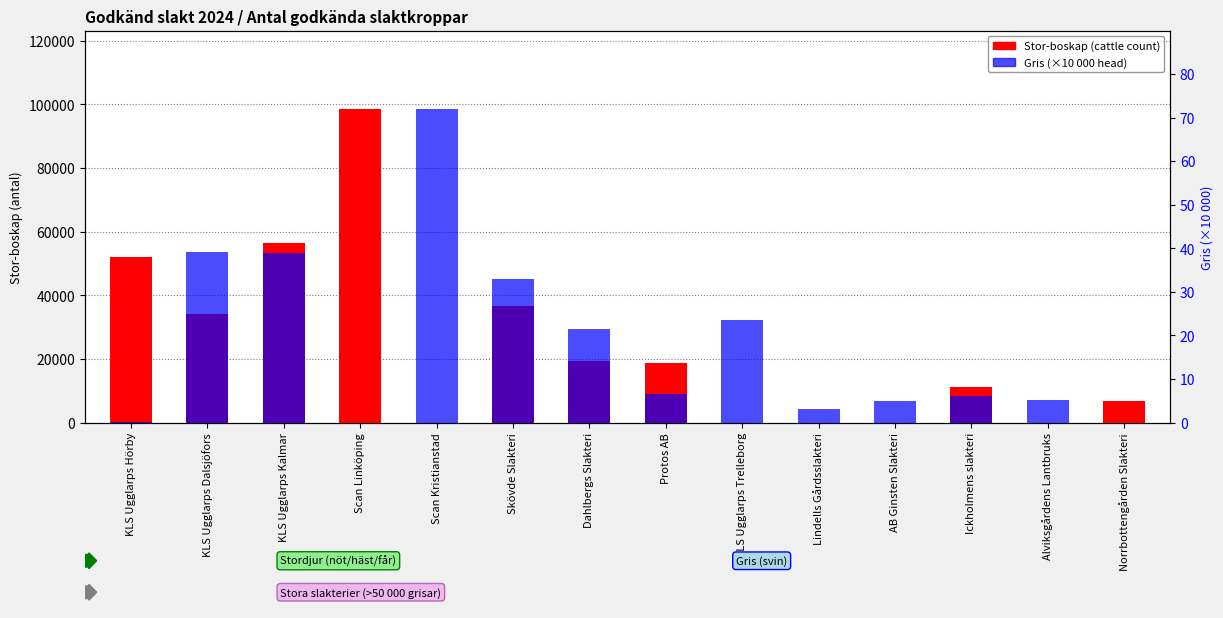

What are all the series names shown in the legend?

Stor-boskap (cattle count), Gris (×10k)